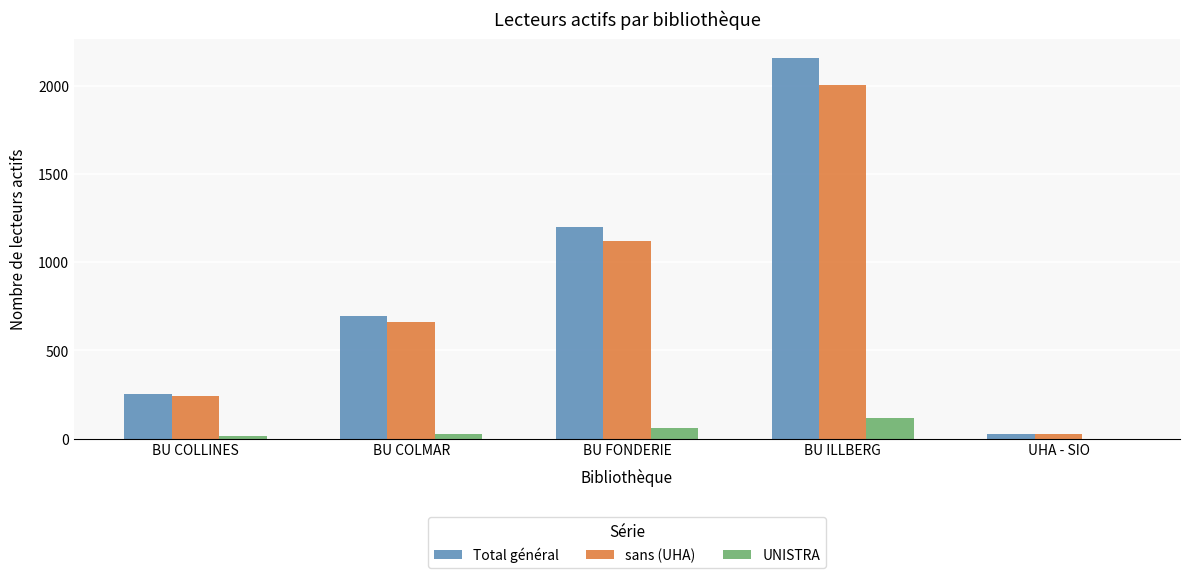

What is the spread (max minus min) of values at BU COLMAR?

669